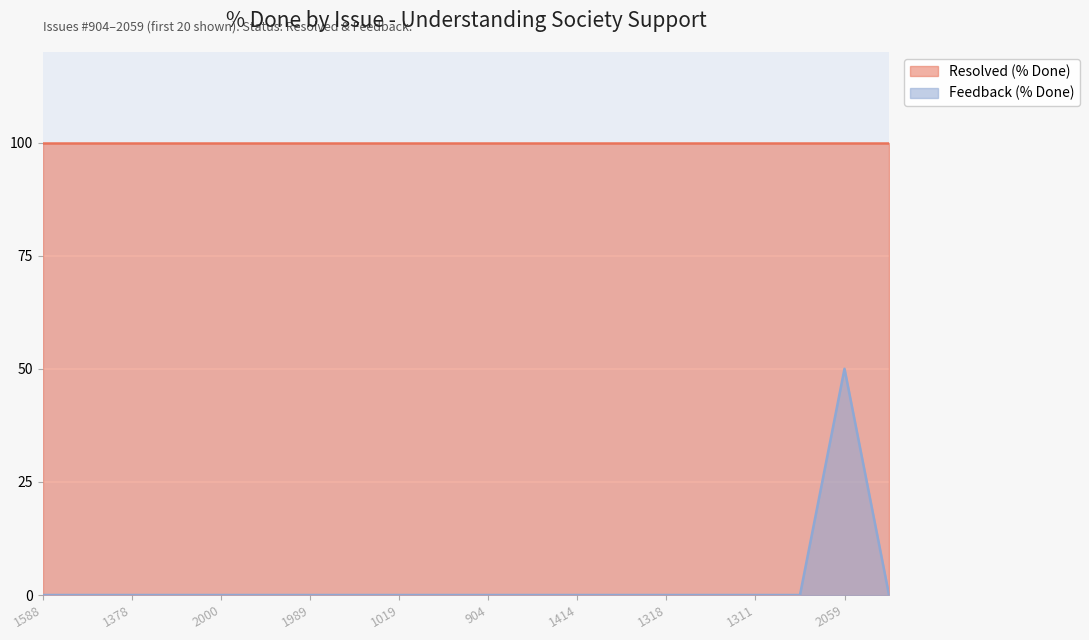

True or false: there are more than 0 points higher than both neighbors.

True